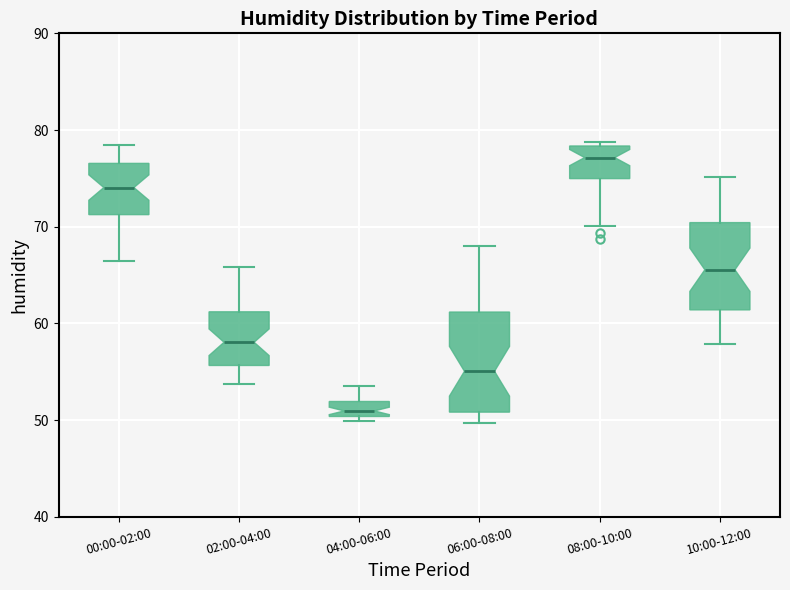

Reading left to right, read every box against the y-axis: the position of its median line, the range the box covers, and the ends of its whiskers. The values are not printed on the chart, so give them approximately, as read against the axis.

00:00-02:00: median 74, box 71 to 77, whiskers 67 to 79
02:00-04:00: median 58, box 56 to 61, whiskers 54 to 66
04:00-06:00: median 51, box 50 to 52, whiskers 50 (just below the box's lower edge) to 54
06:00-08:00: median 55, box 51 to 61, whiskers 50 to 68
08:00-10:00: median 77, box 75 to 78, whiskers 70 to 79
10:00-12:00: median 66, box 61 to 70, whiskers 58 to 75